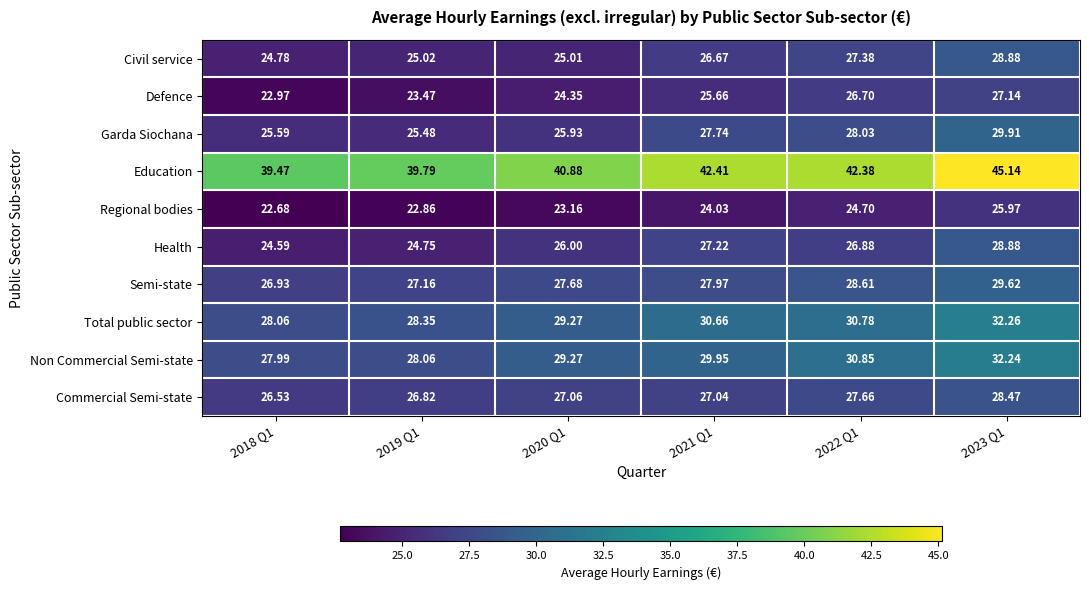

Which series has the largest total across all categories?

Education